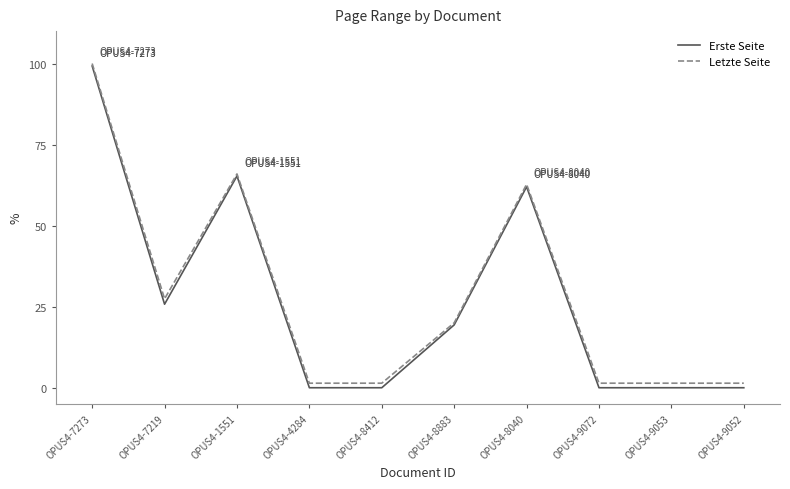

Which series has the largest total across all categories?

Letzte Seite